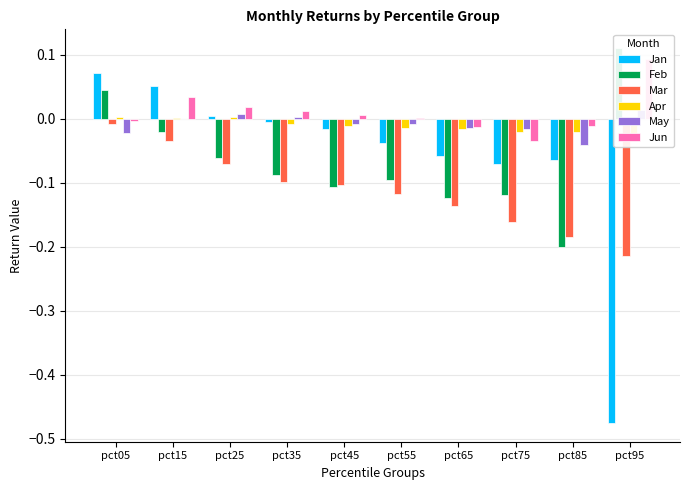

The Jun series shows -0.0 at pct05. True or false?

True